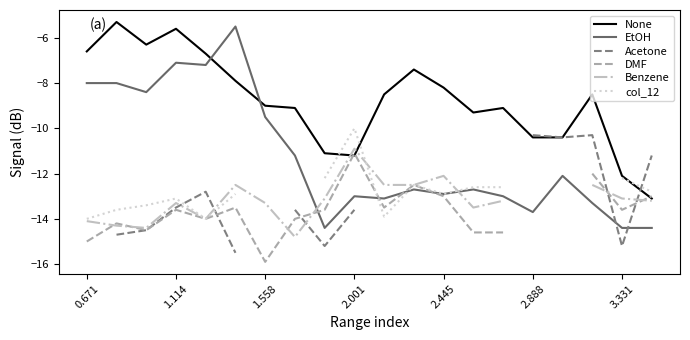

What is the difference between the second highest and second lowest values in the EtOH series?

7.3